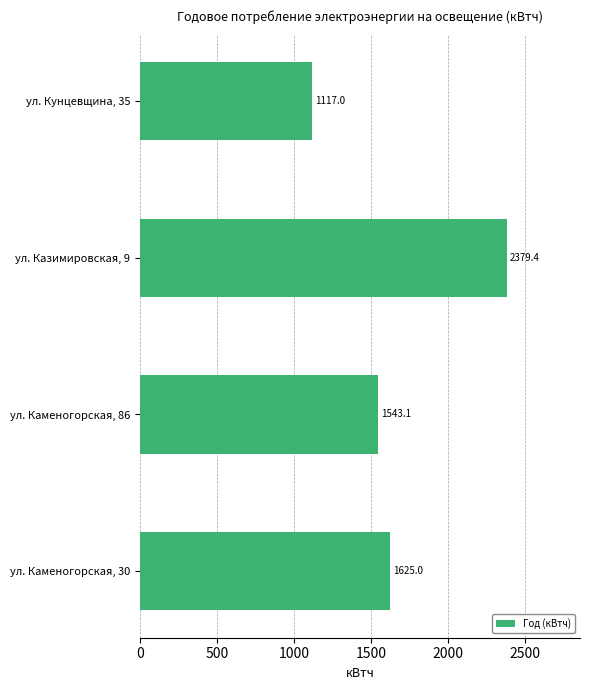

At which category does the chart reach its minimum across all series?

ул. Кунцевщина, 35